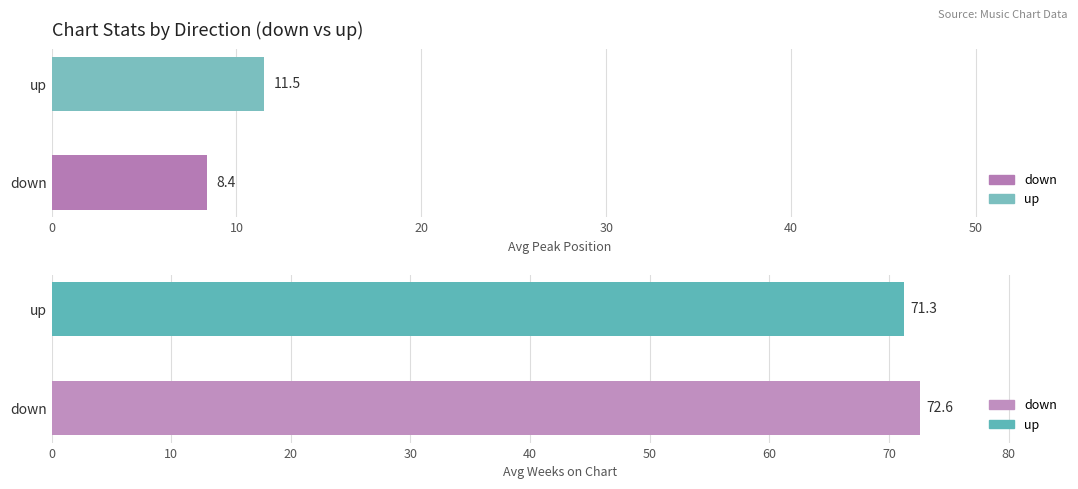

How many bars are there in total?

4